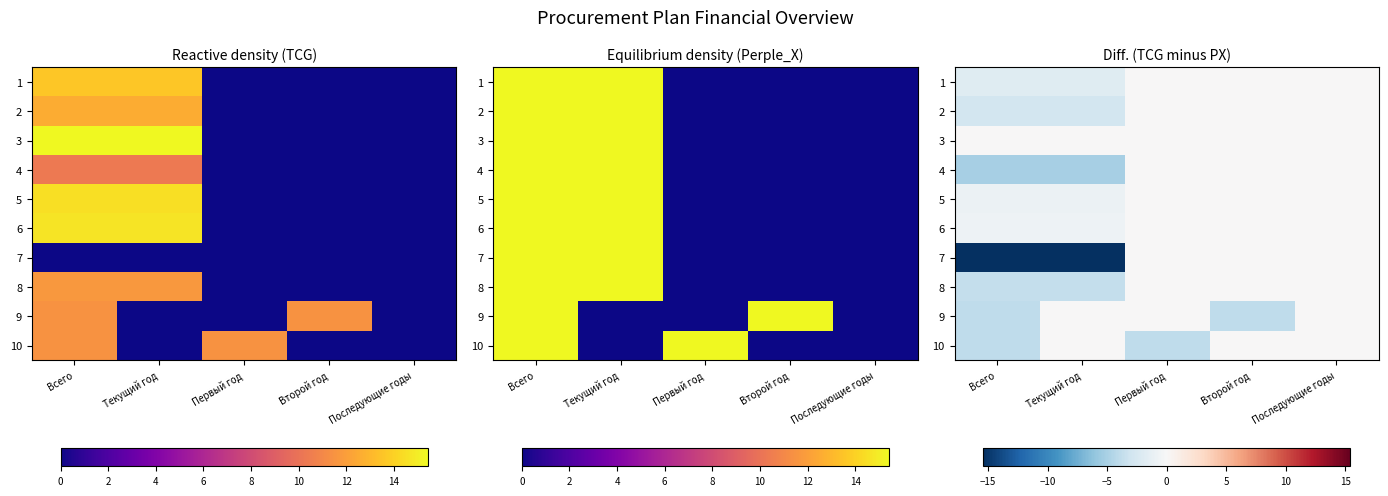

How many negative values does the 7 series have?

2